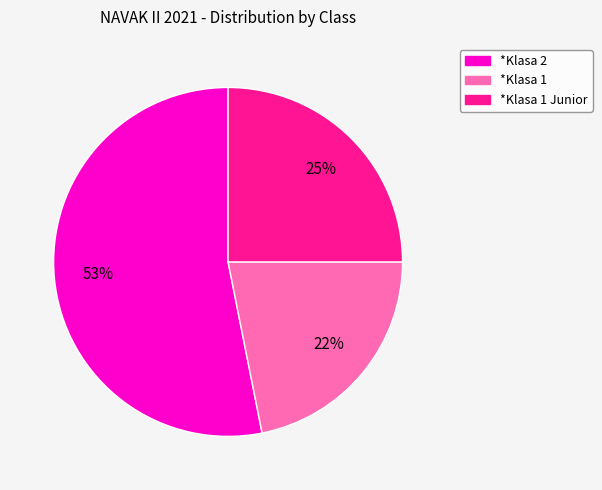

To the nearest percent, what is the average slice percentage?

33%